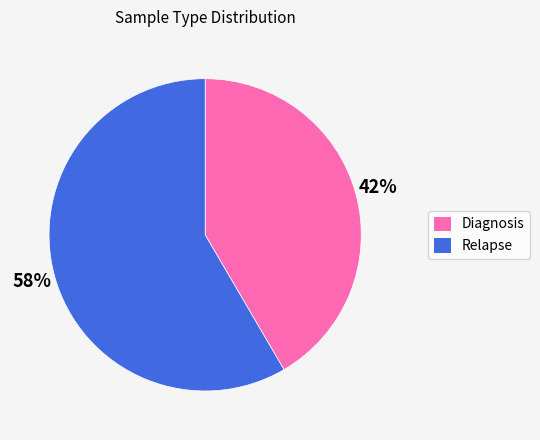

Which slice is the largest?

Relapse